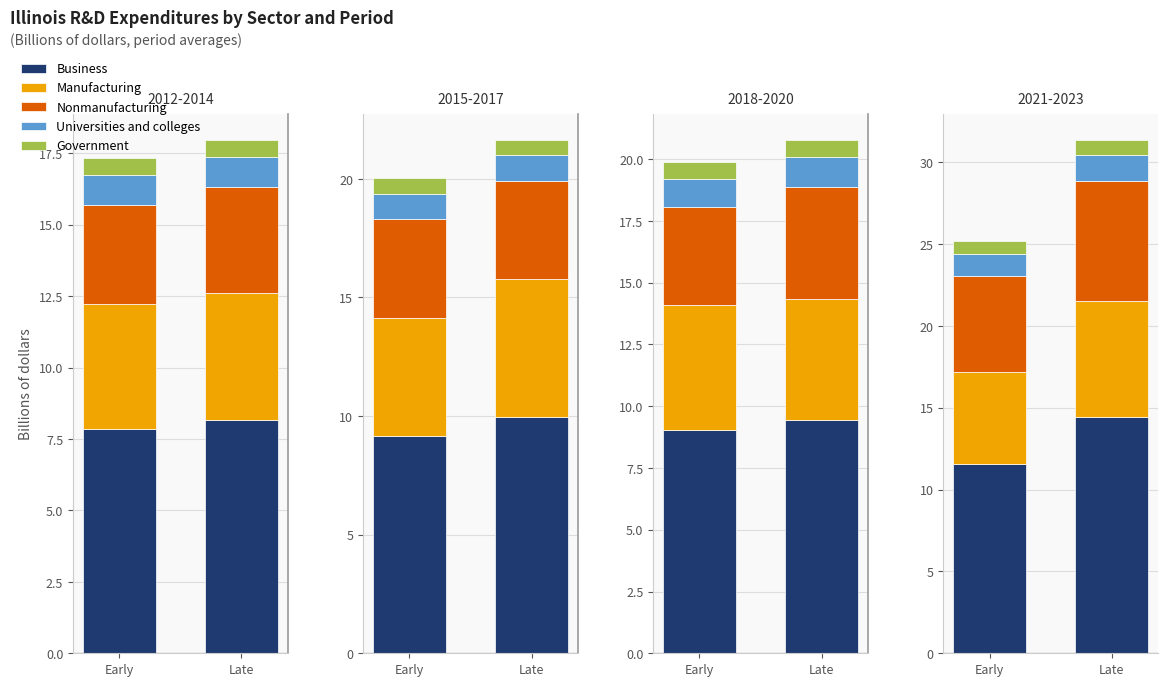

Is the value of Manufacturing at Late greater than the value of Government at Early?

Yes